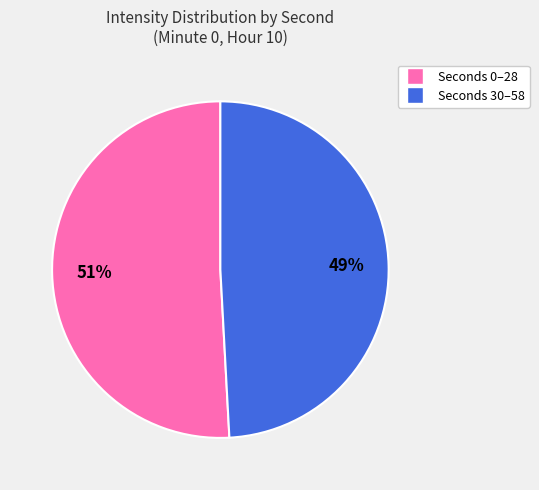

To the nearest percent, what is the average slice percentage?

50%